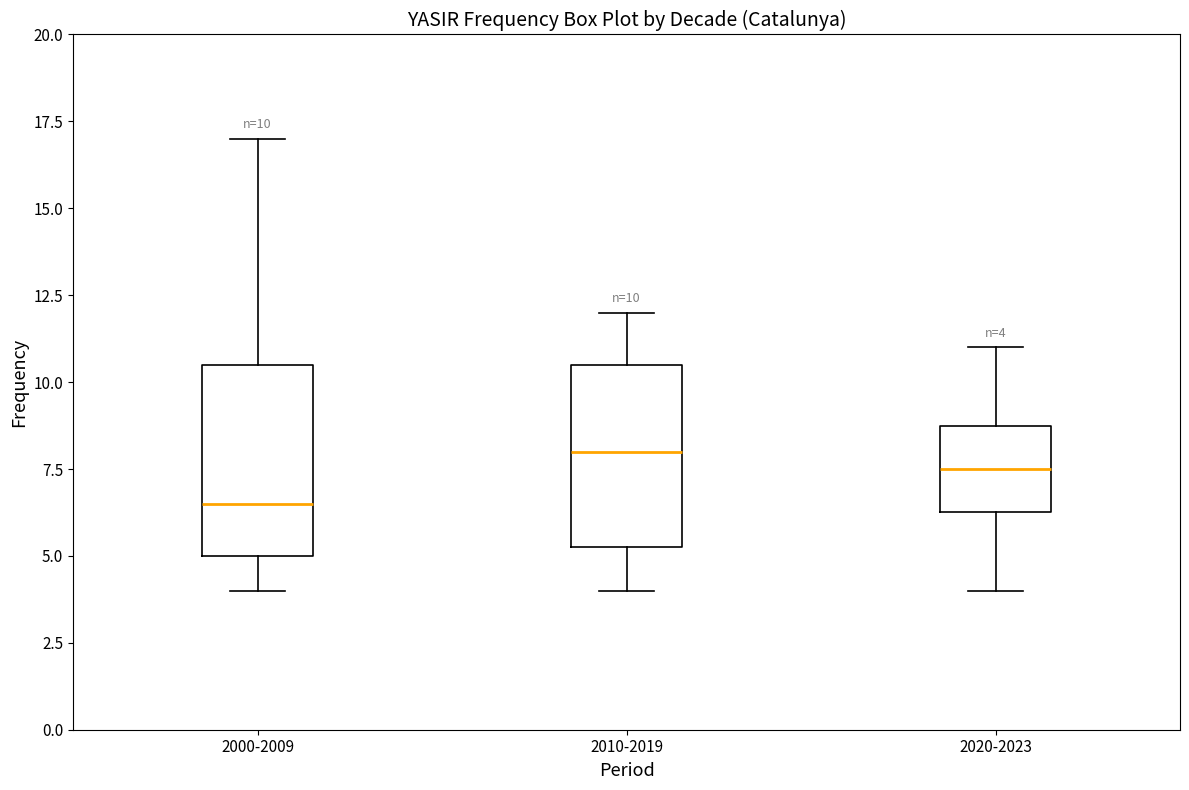

Which box has the highest median line?

2010-2019